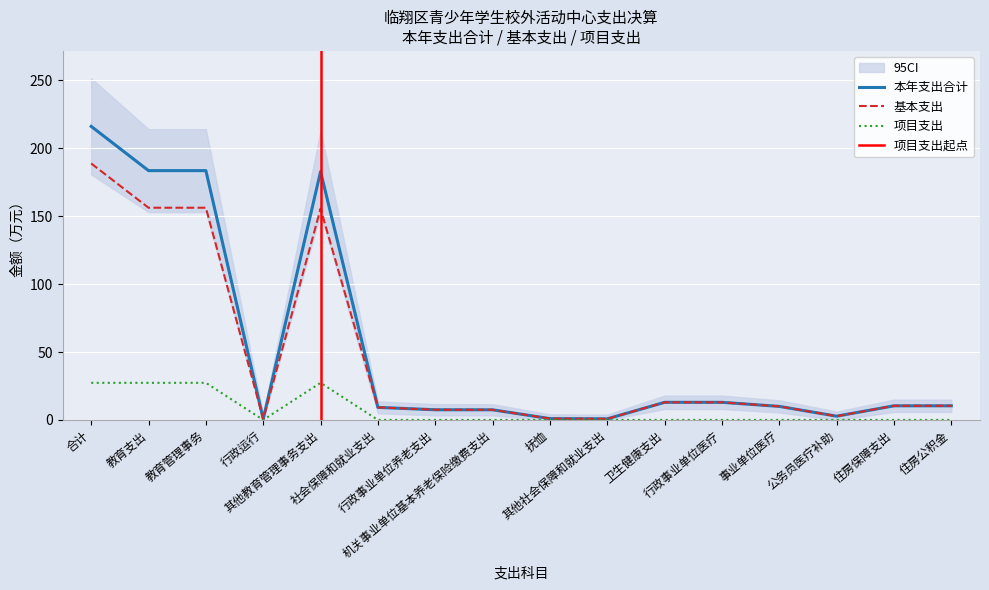

What is the highest value of the 项目支出 series?

27.3